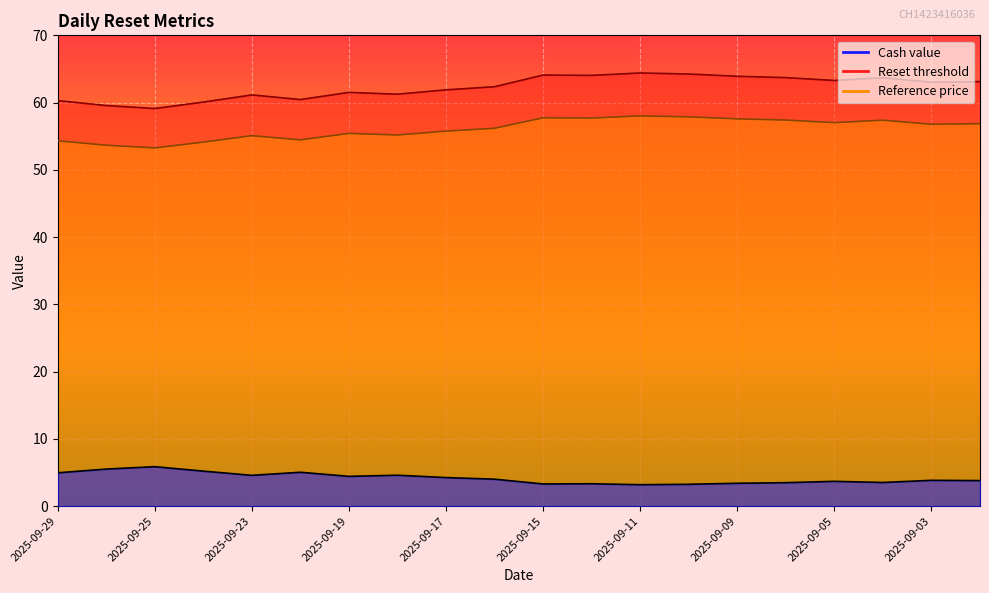

What is the value of the Reset threshold point at the 13th from the left?

64.4